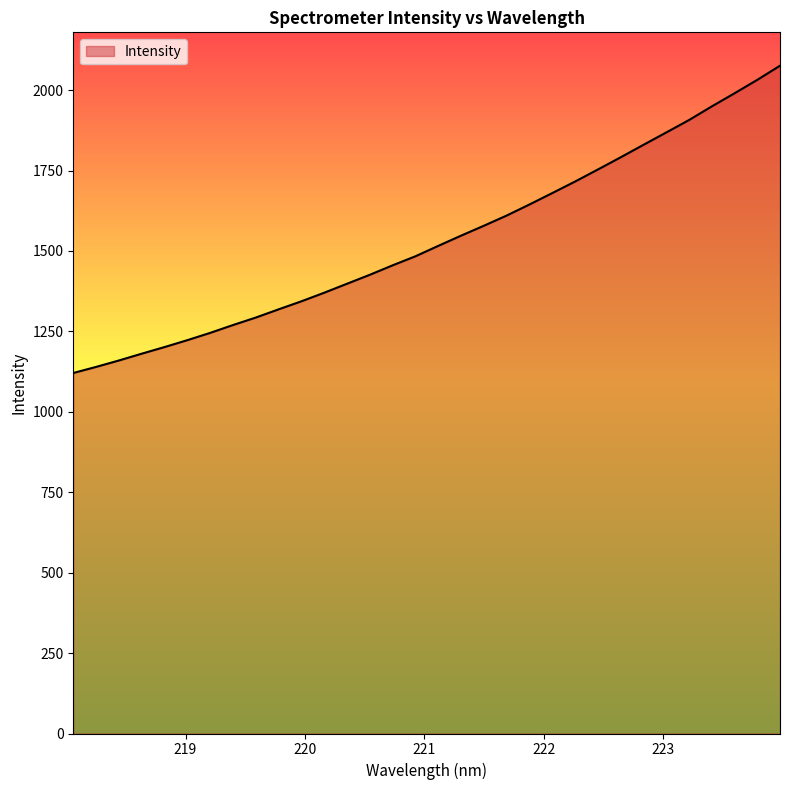

What is the minimum value shown in the chart?

1120.7